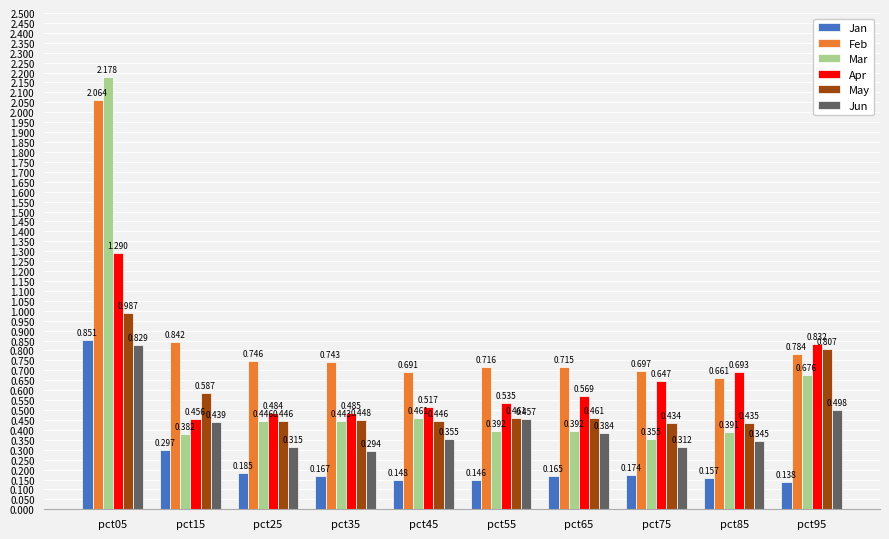

At which label does Mar reach its peak?

pct05